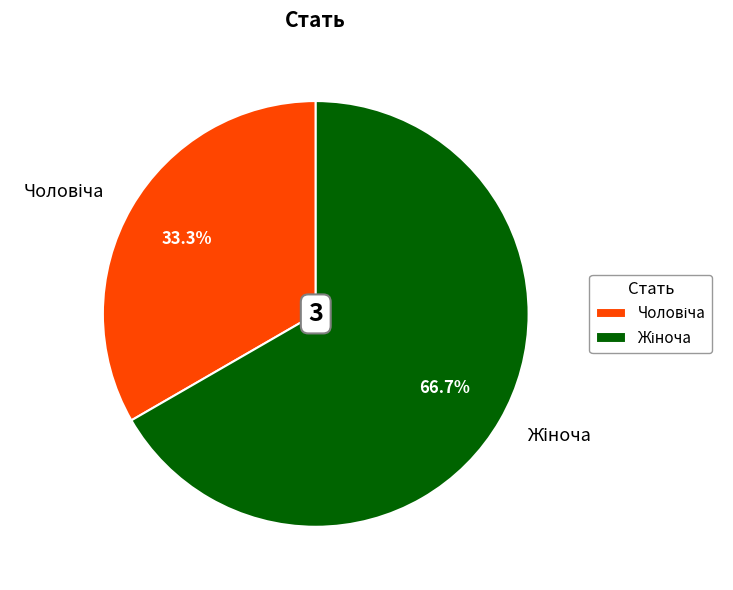

Is there any slice that represents more than half of the pie?

Yes